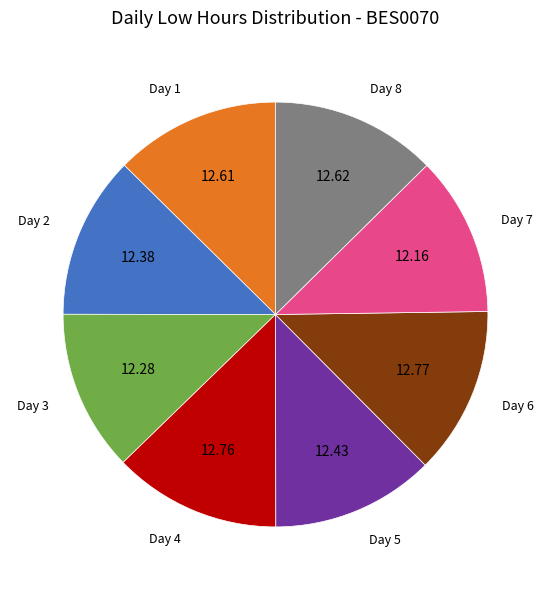

Does Day 7 represent more than half of the total?

No